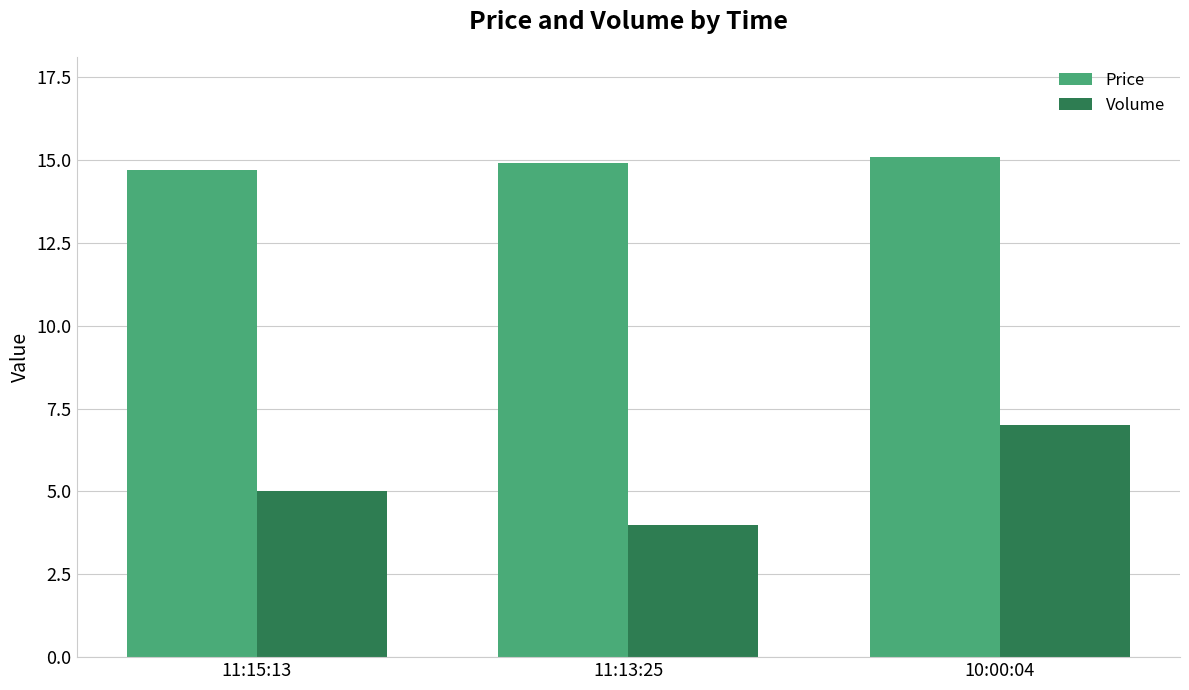

What is the label of the 1st bar from the right?

10:00:04